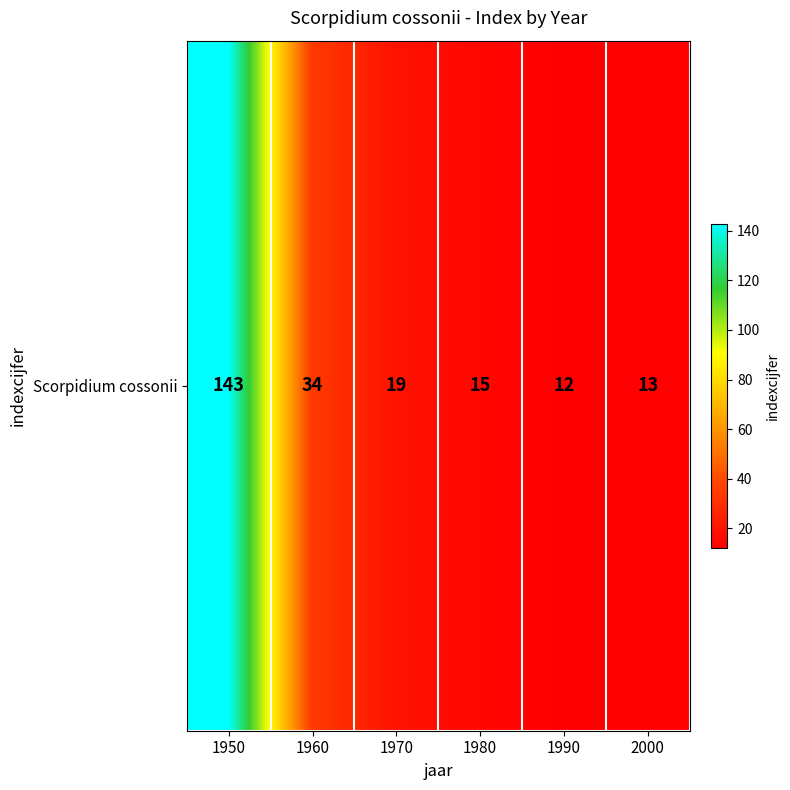

What is the ratio of the value at 2000 to the value at 1950?

0.1